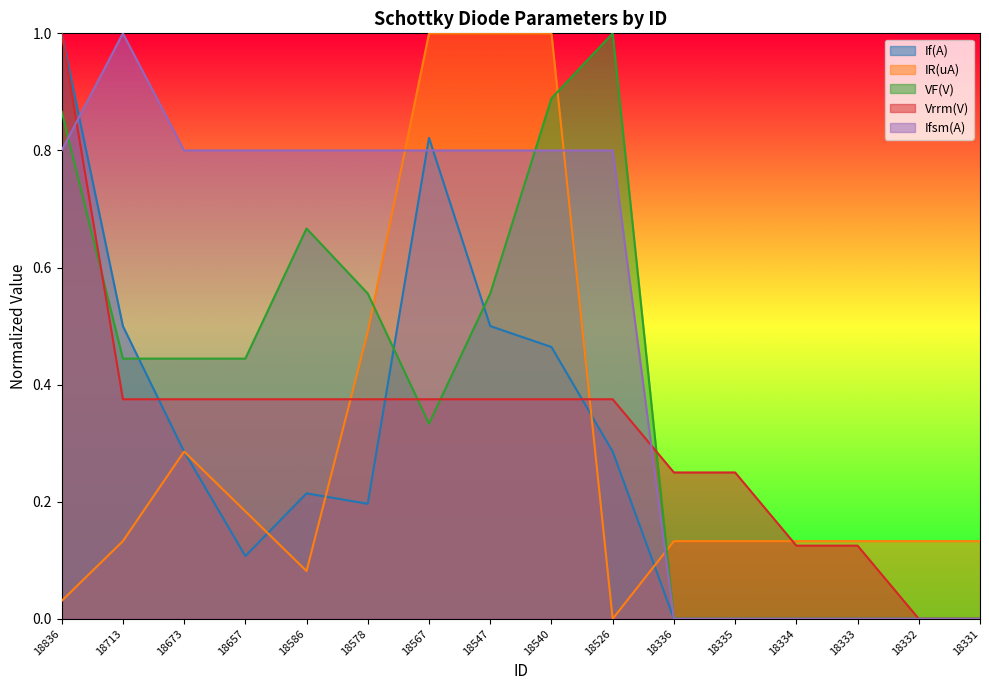

Which label corresponds to the smallest value in the chart?

18336